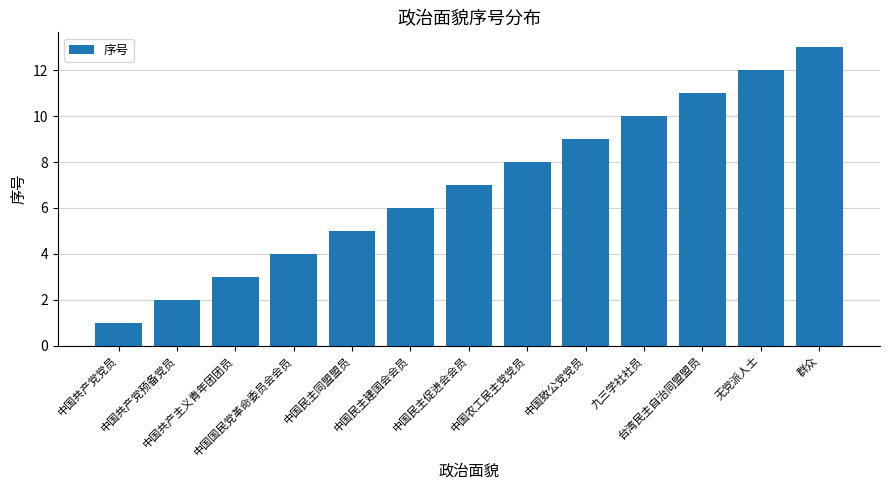

Reading left to right, what are all the values shown in this chart?

中国共产党党员=1	中国共产党预备党员=2	中国共产主义青年团团员=3	中国国民党革命委员会会员=4	中国民主同盟盟员=5	中国民主建国会会员=6	中国民主促进会会员=7	中国农工民主党党员=8	中国致公党党员=9	九三学社社员=10	台湾民主自治同盟盟员=11	无党派人士=12	群众=13